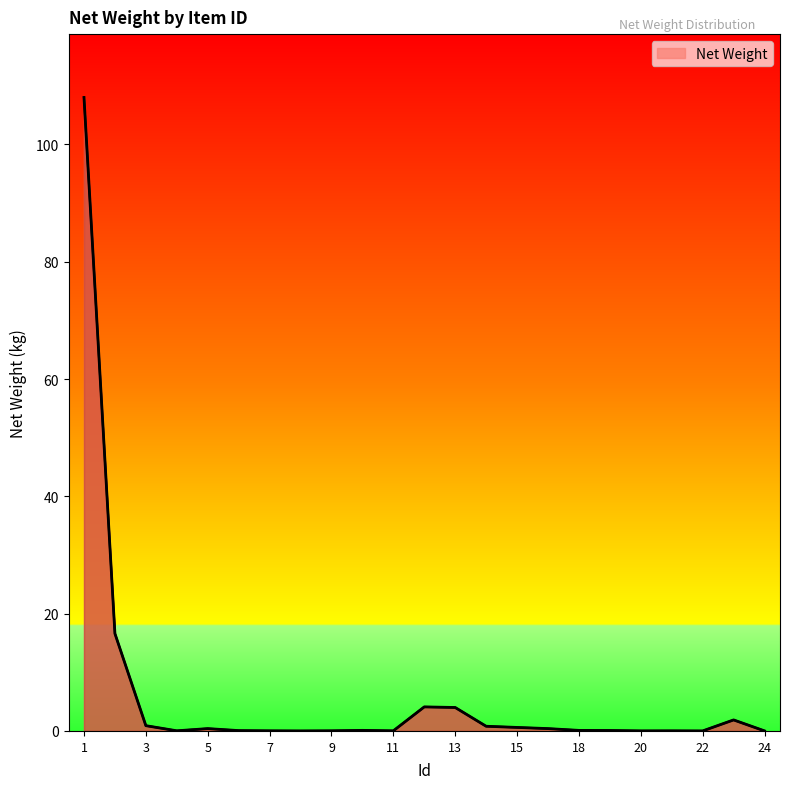

What is the maximum value shown in the chart?

108.0